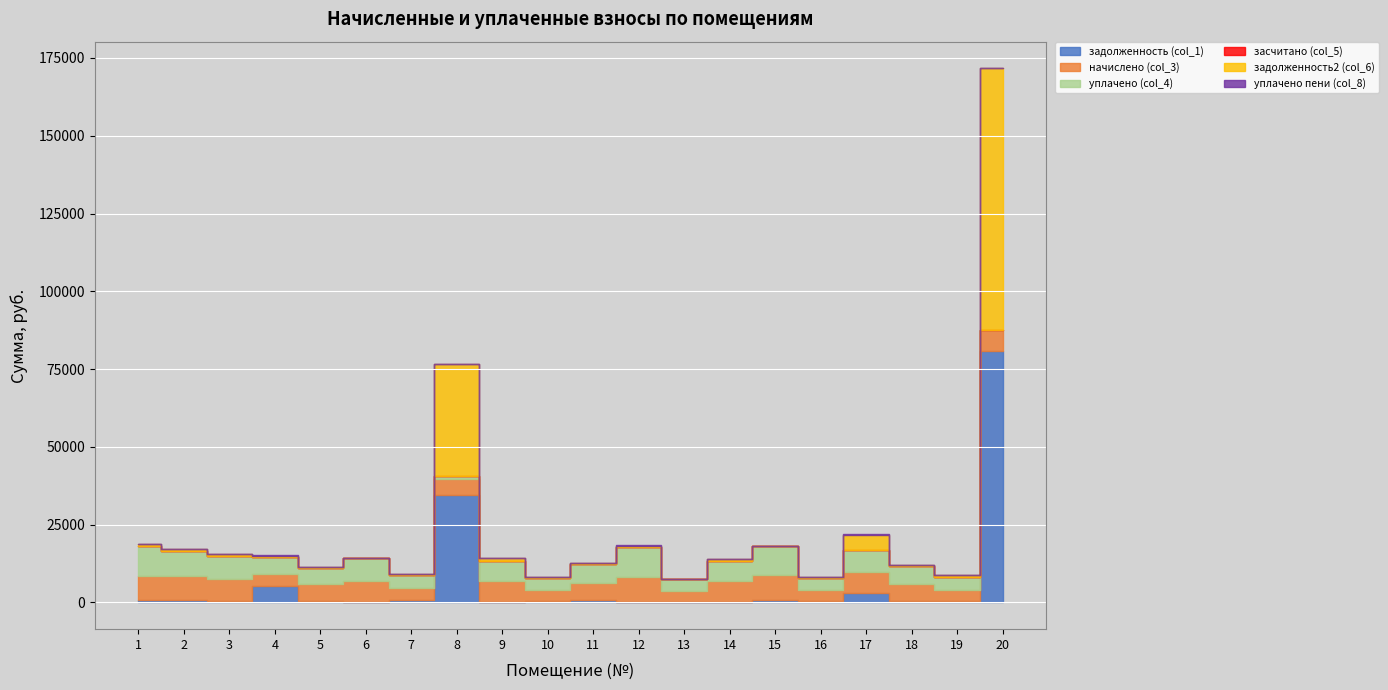

What is the difference between the начислено (col_3) values at 17 and 3?

64.0